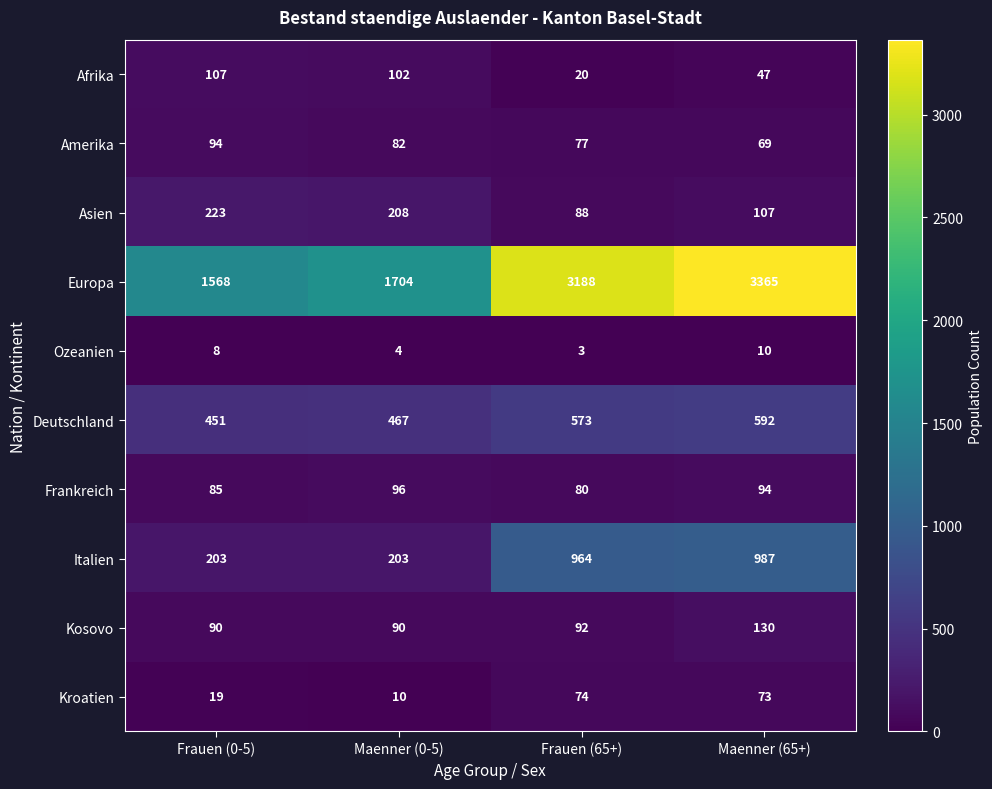

Which series has the largest total across all categories?

Europa